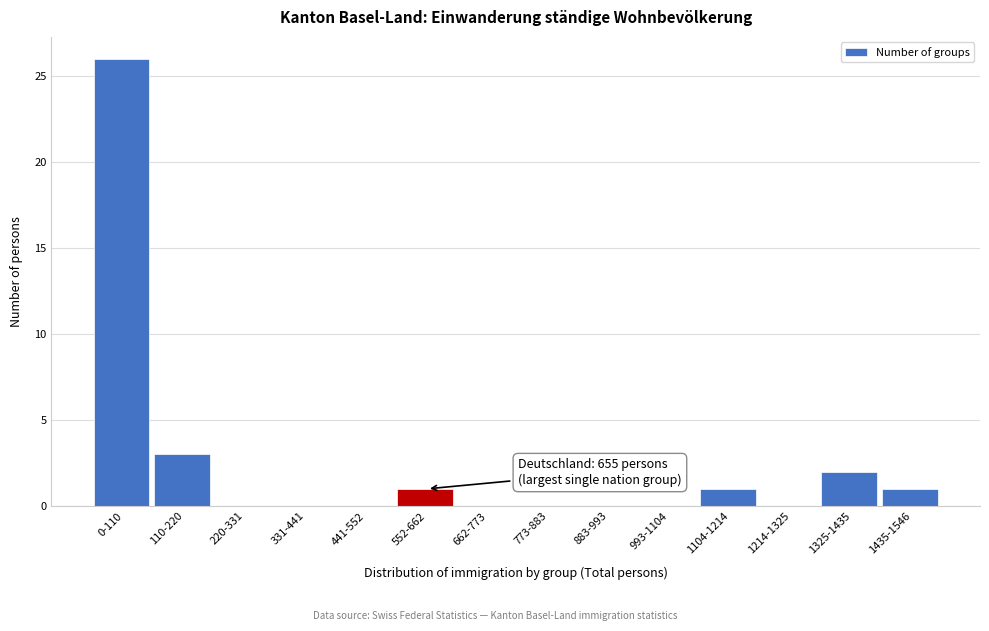

Reading left to right, extract all data points from this chart.

0-110=26	110-220=3	220-331=0	331-441=0	441-552=0	552-662=1	662-773=0	773-883=0	883-993=0	993-1104=0	1104-1214=1	1214-1325=0	1325-1435=2	1435-1546=1